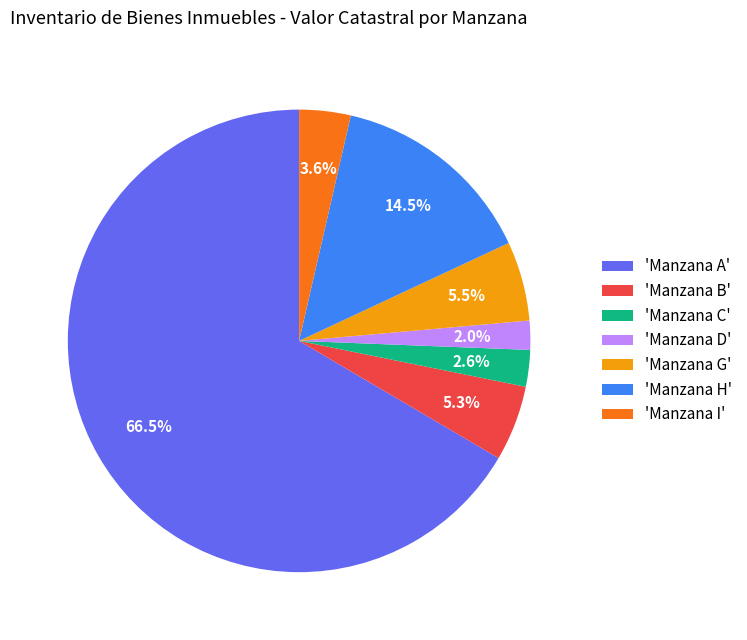

Is there any slice that represents more than half of the pie?

Yes